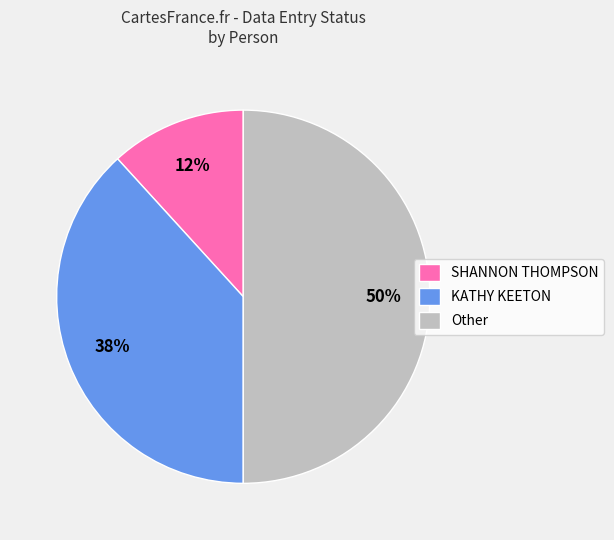

To the nearest percent, what percentage of the pie is SHANNON THOMPSON?

12%